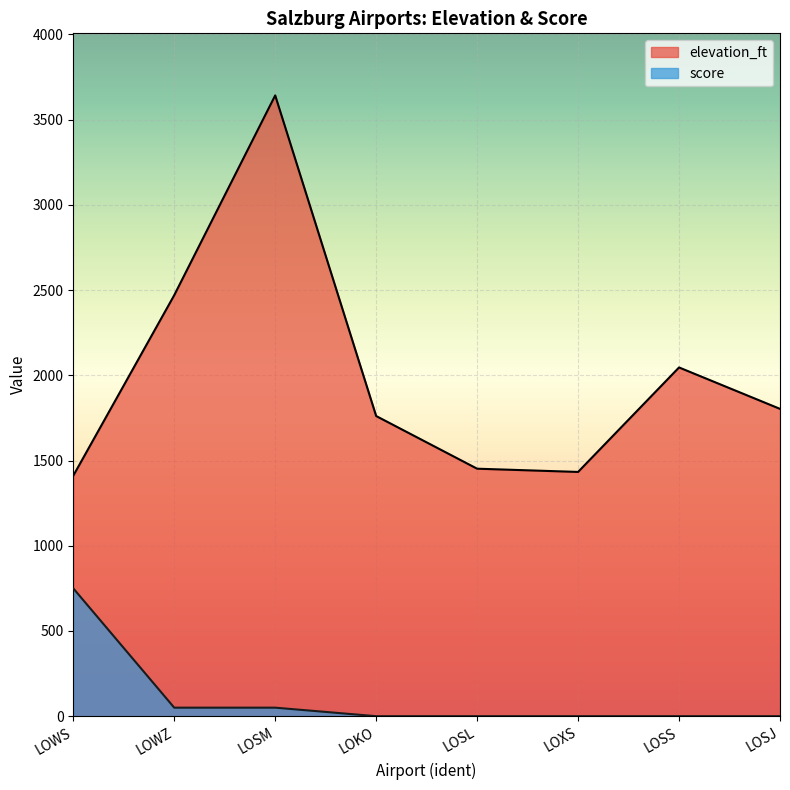

What is the average value of the elevation_ft series?

2002